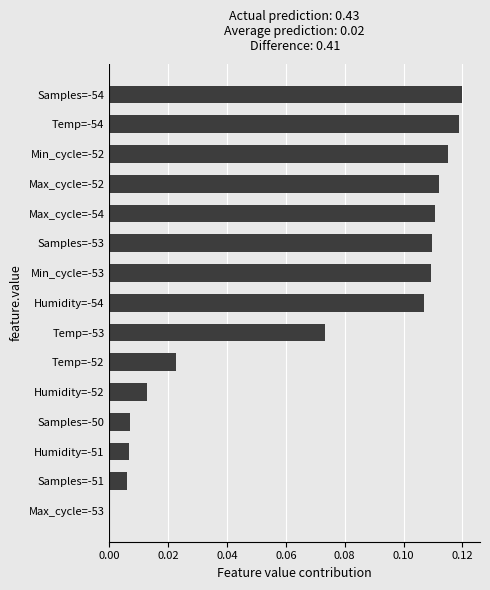

What is the sum of all values?

1.0